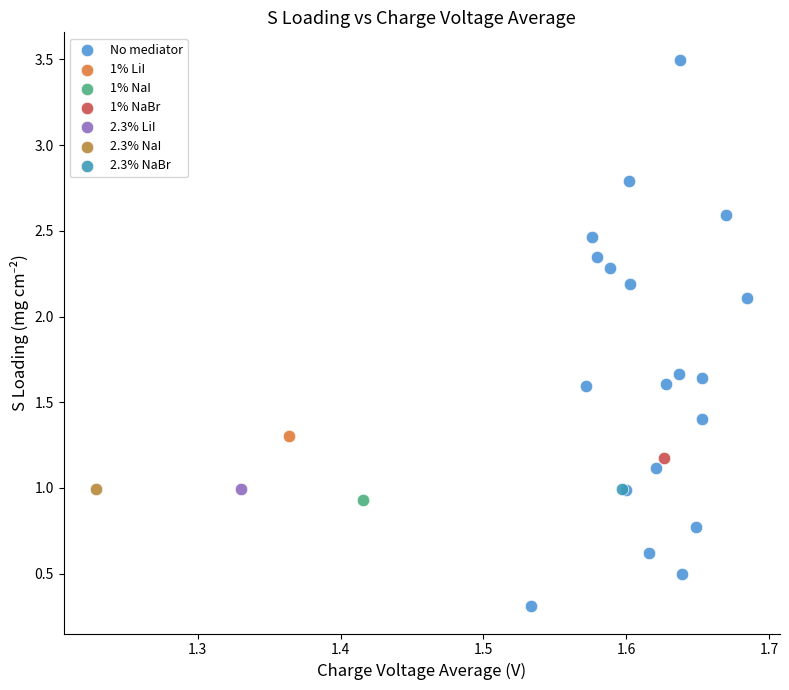

What are all the series names shown in the legend?

No mediator, 1% LiI, 1% NaI, 1% NaBr, 2.3% LiI, 2.3% NaI, 2.3% NaBr